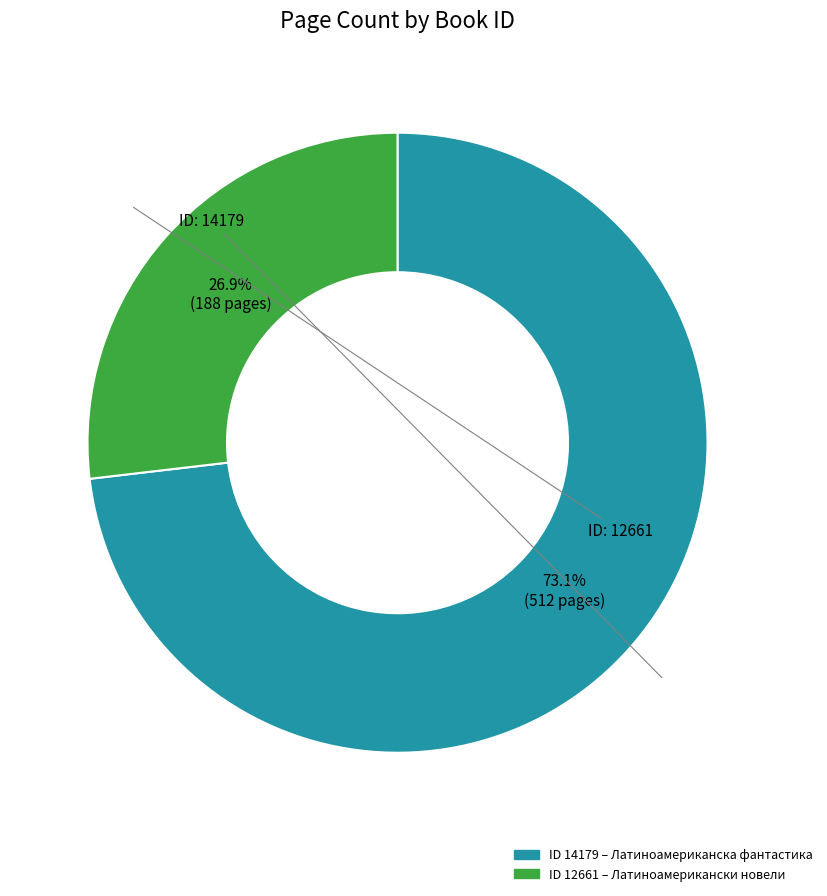

How many segments does this pie chart have?

2